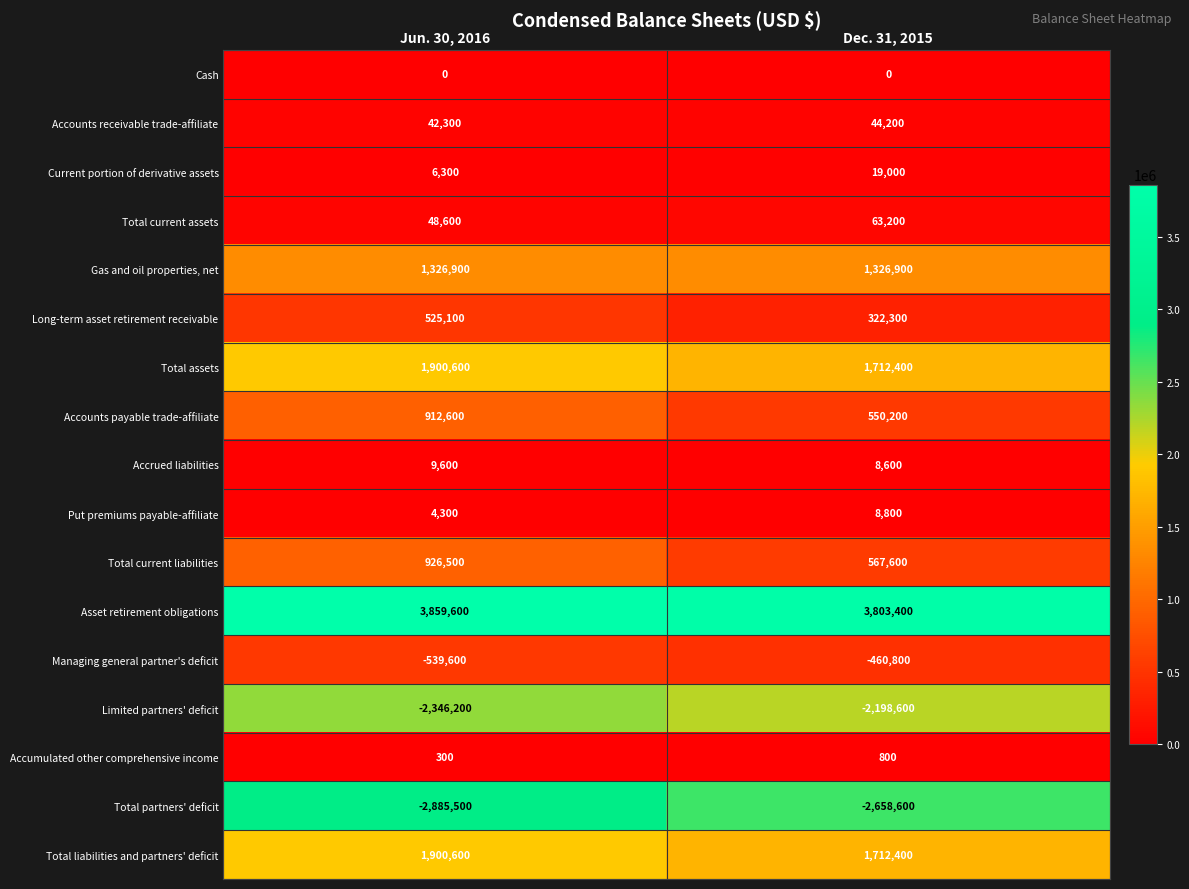

List the labels in order of Total assets value, largest first.

Jun. 30, 2016, Dec. 31, 2015